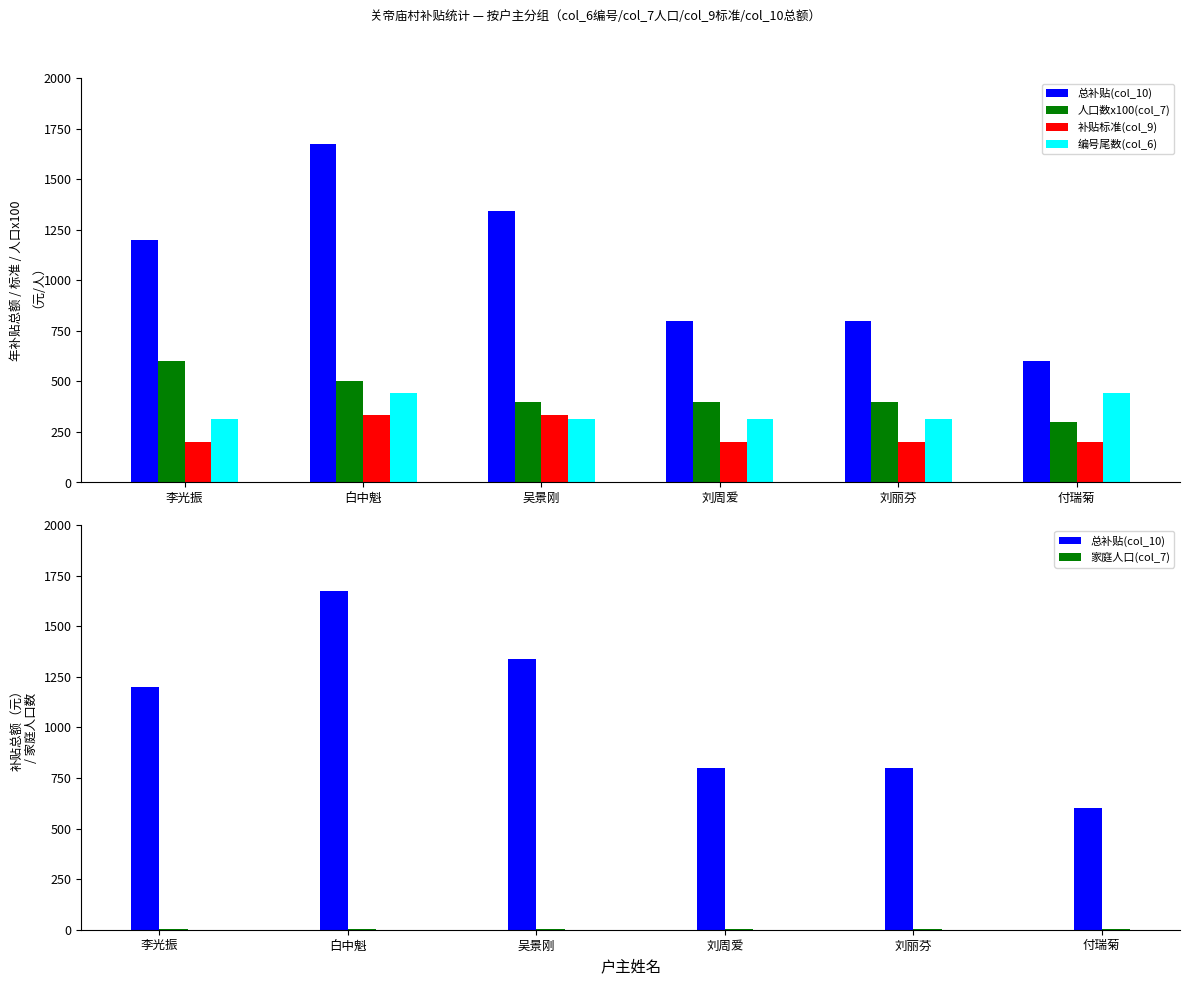

What is the maximum value shown in the chart?

1675